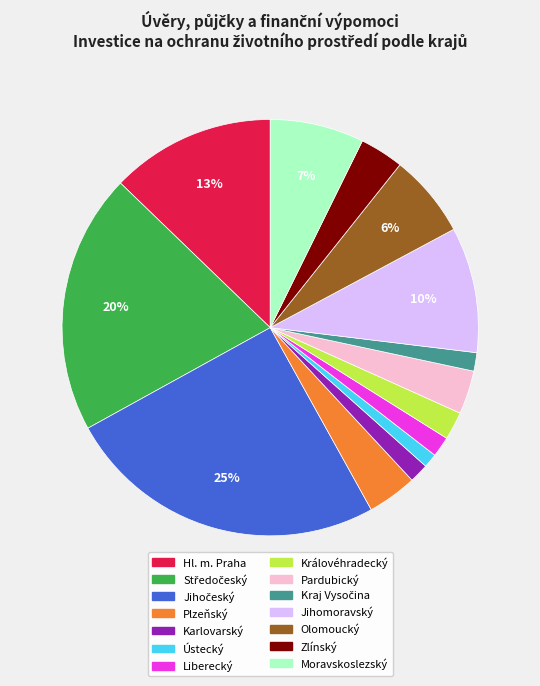

Is it true that Moravskoslezský is 7% of the pie?

True